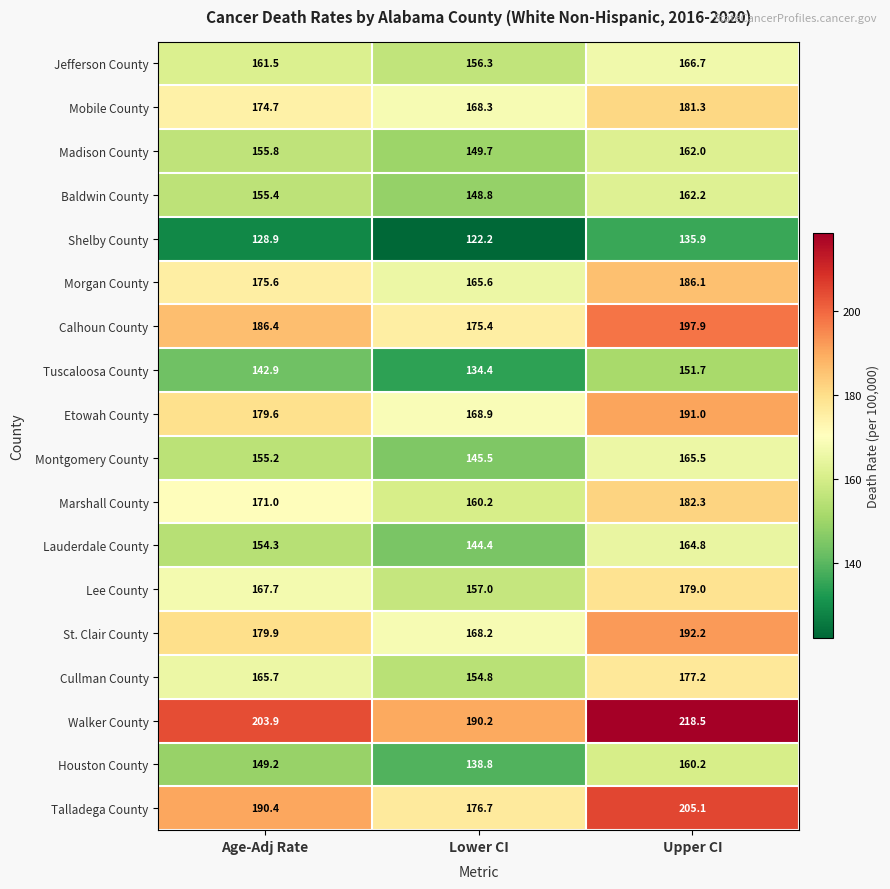

What is the maximum value shown in the chart?

218.5